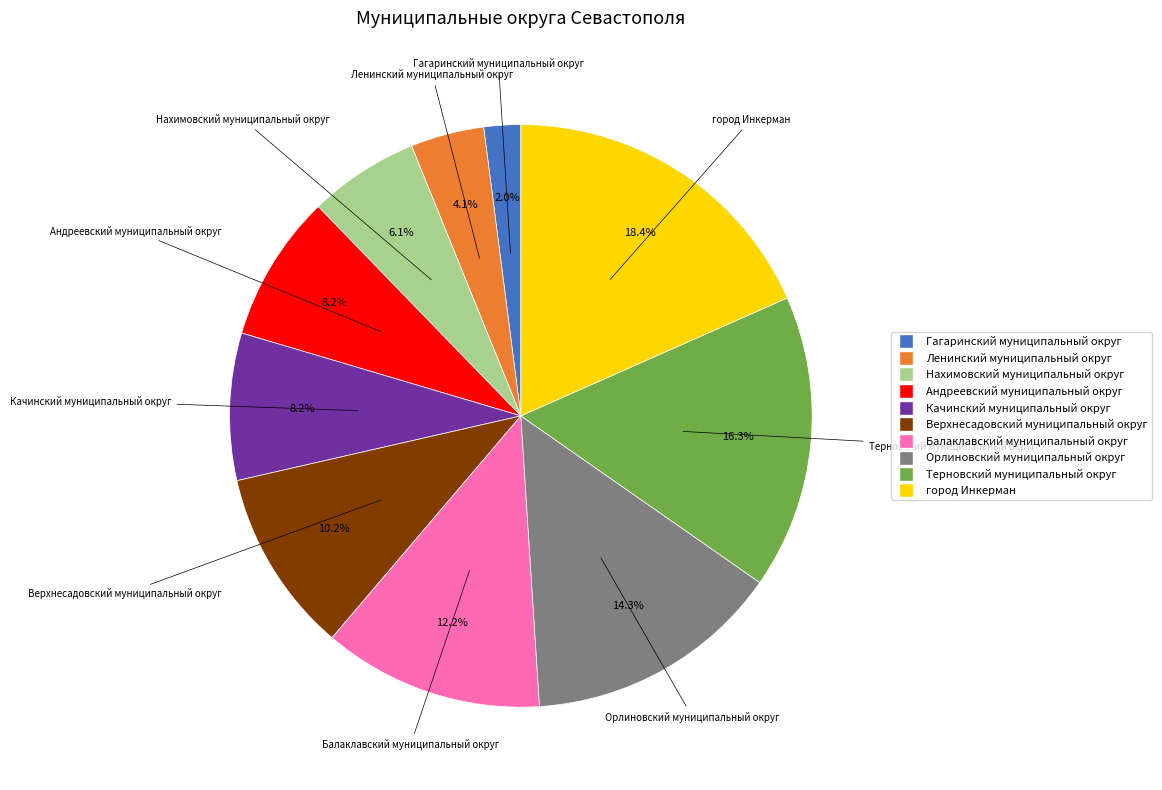

Is Терновский муниципальный округ the majority of the pie?

No